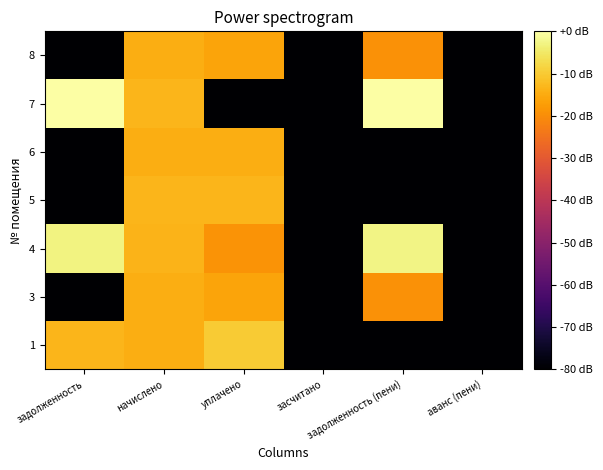

What is the total value across all series at задолженность (пени)?

-281.1